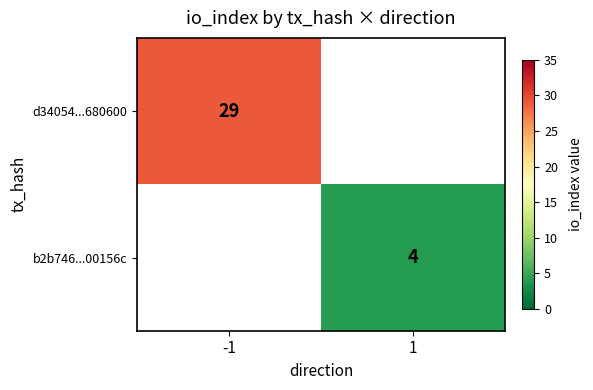

How many distinct data groups are displayed?

2